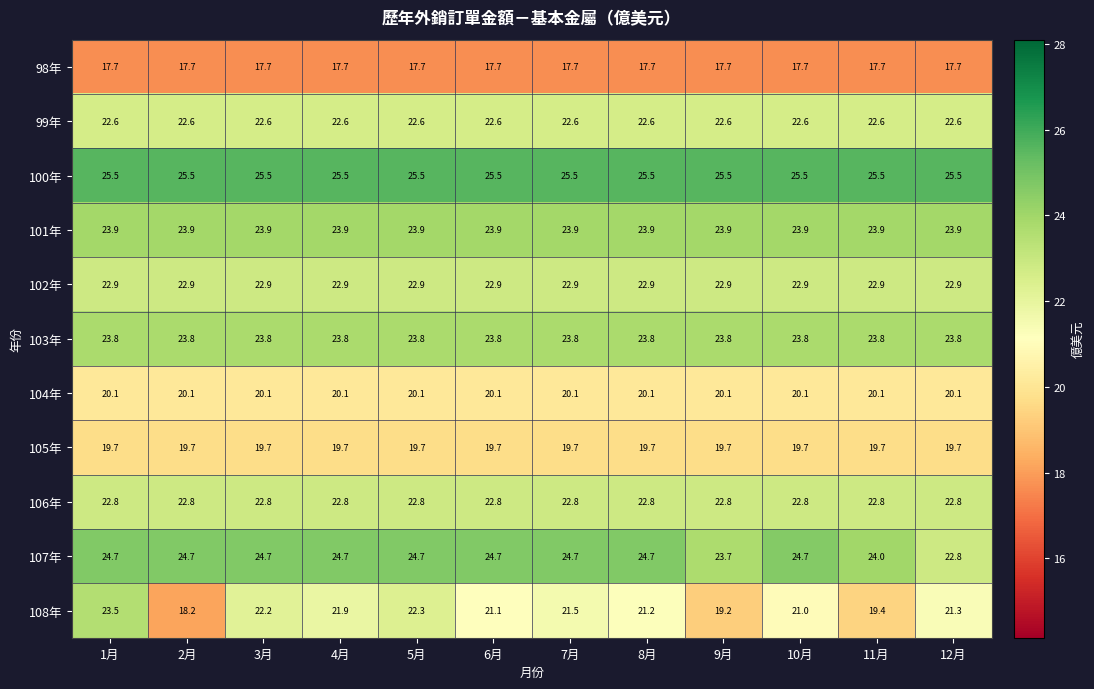

What is the total value across all series at 6月?

244.8